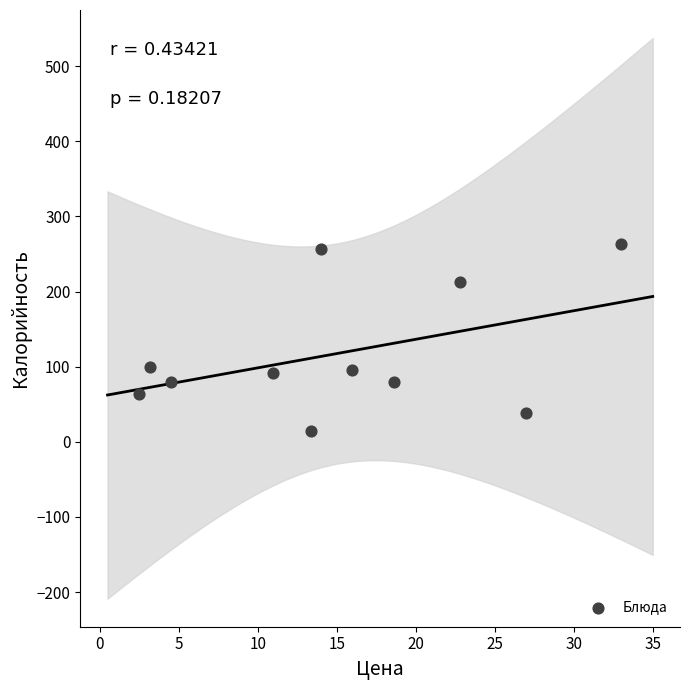

What is the average Y value?

117.8